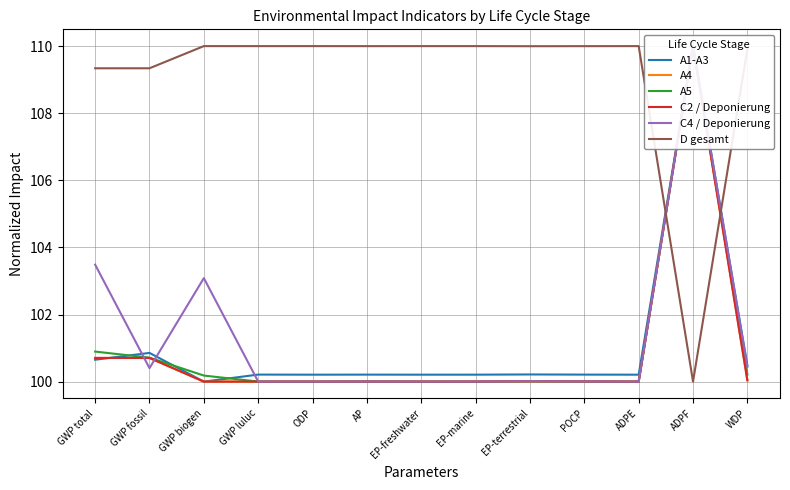

At which label is A1-A3 closest to 105?

GWP fossil